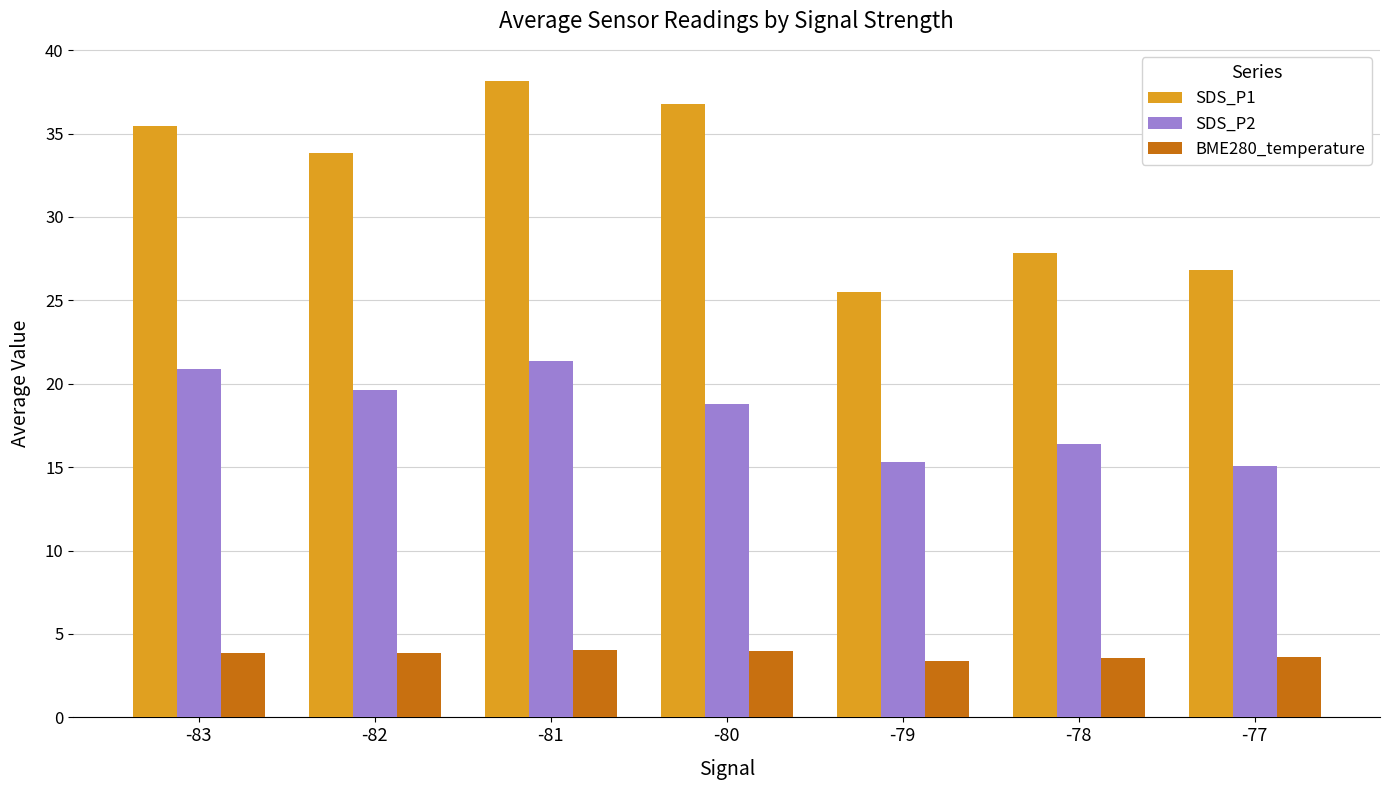

Is the value of SDS_P2 at -82 greater than the value of SDS_P1 at -82?

No